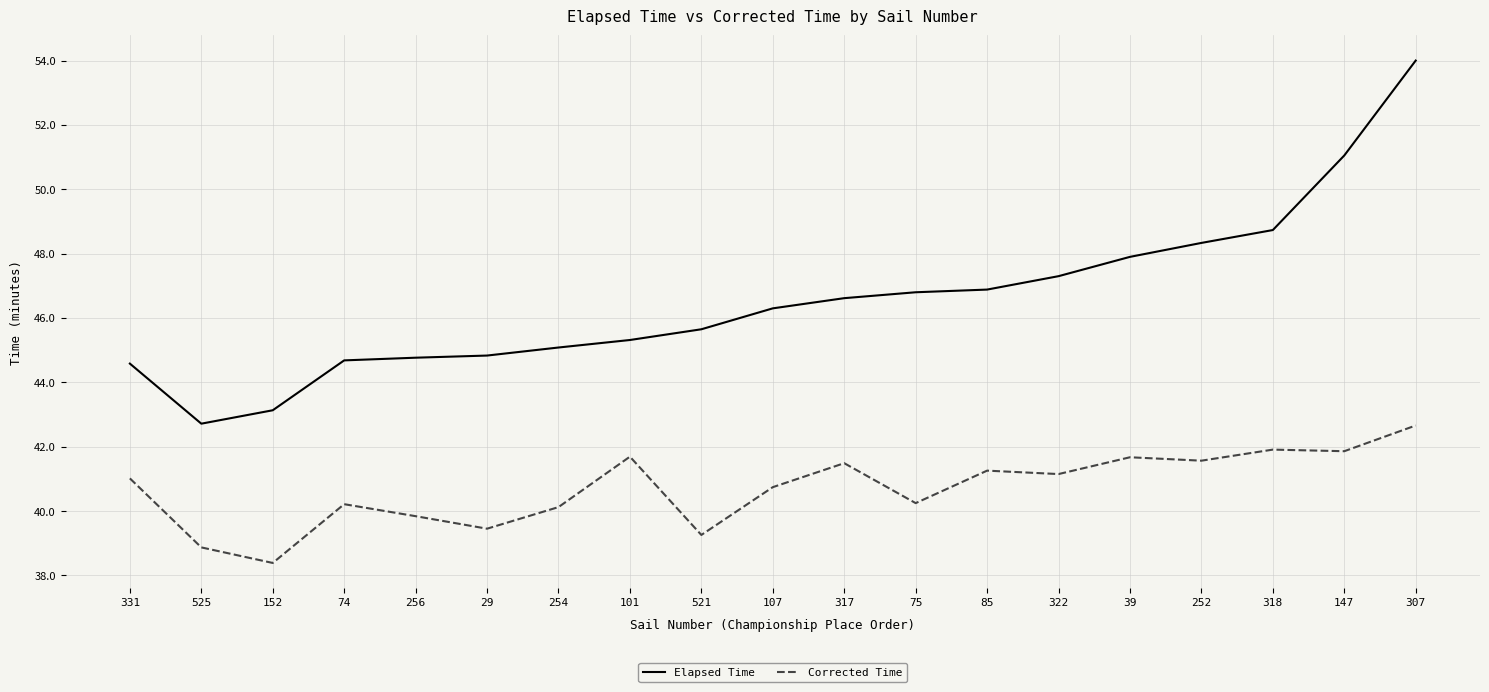

In Corrected Time, how many points are higher than both neighbors (excluding endpoints)?

6